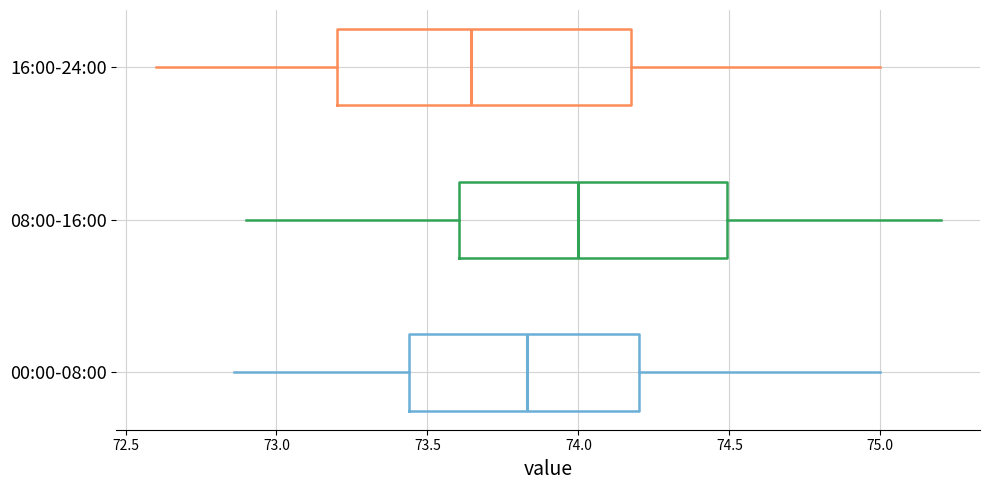

Reading bottom to top, transcribe this box plot: for each box, give where its median line is, the range the box spans, and where its two whiskers end, as read against the x-axis. The values are not printed on the chart, so give them approximately, as read against the axis.

00:00-08:00: median 73.85, box 73.45 to 74.20, whiskers 72.85 to 75.00
08:00-16:00: median 74.00, box 73.60 to 74.50, whiskers 72.90 to 75.20
16:00-24:00: median 73.65, box 73.20 to 74.20, whiskers 72.60 to 75.00